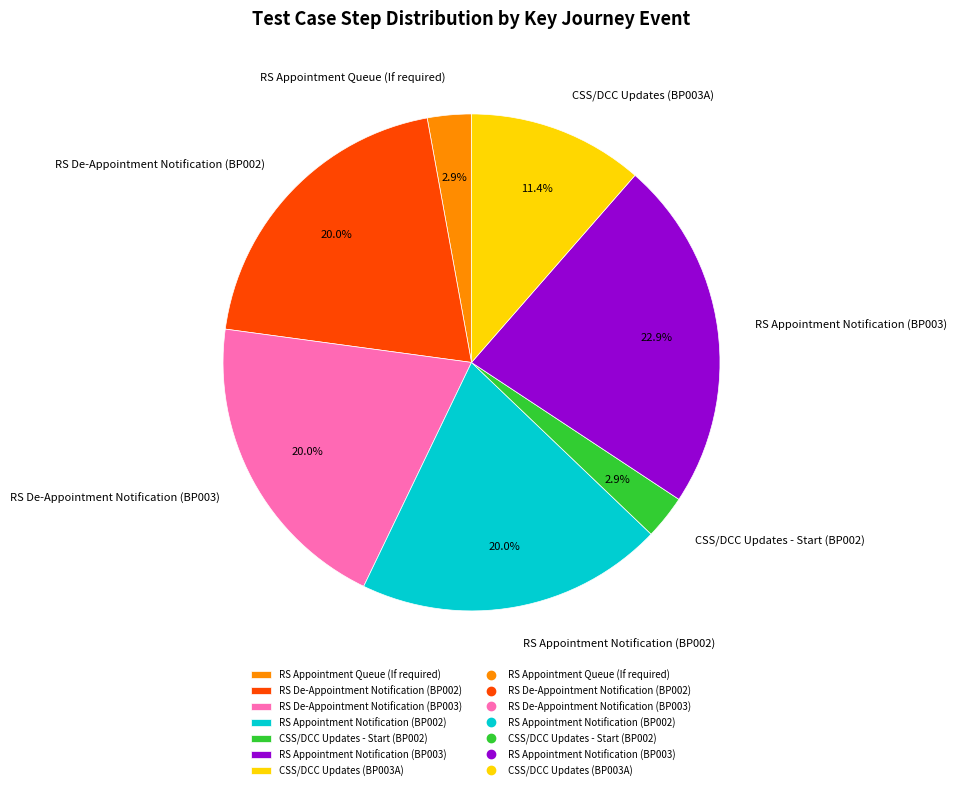

What percentage is the RS De-Appointment Notification (BP002) slice, to the nearest percent?

20%